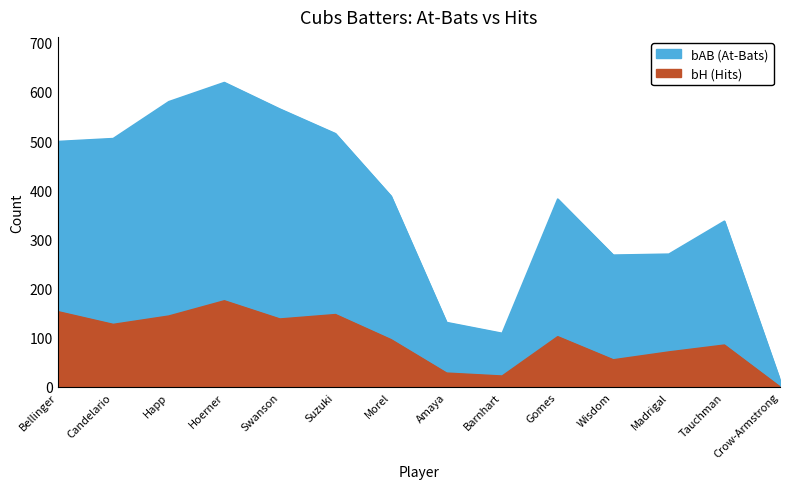

At which category does bAB reach its first local valley?

Barnhart